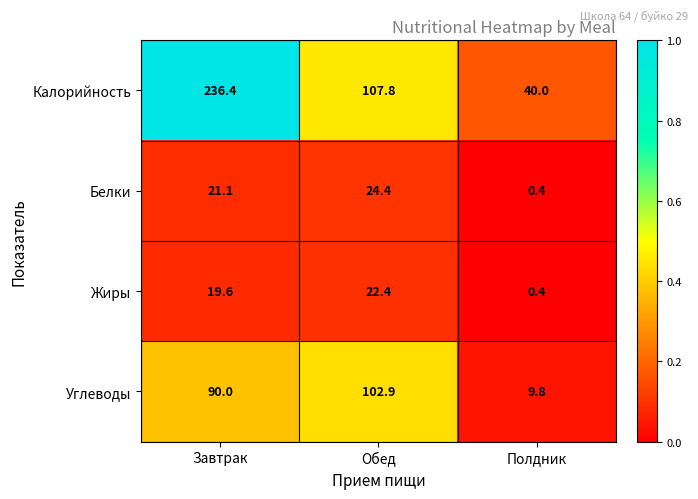

Reading left to right, extract all data points from this chart.

Калорийность: Завтрак=236.4	Обед=107.8	Полдник=40.0
Белки: Завтрак=21.1	Обед=24.4	Полдник=0.4
Жиры: Завтрак=19.6	Обед=22.4	Полдник=0.4
Углеводы: Завтрак=90.0	Обед=102.9	Полдник=9.8